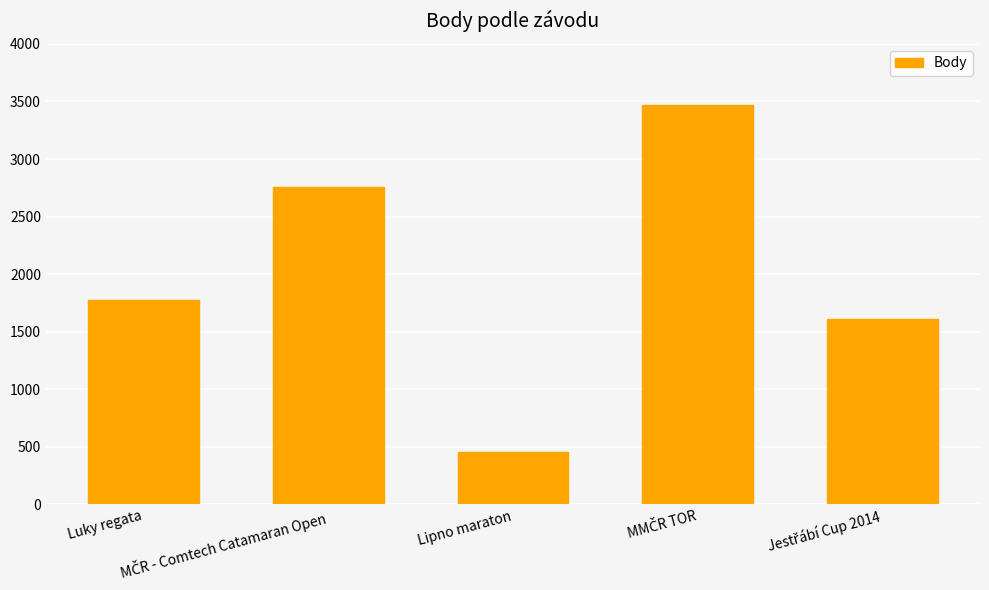

What is the value of the 1st bar from the left?

1774